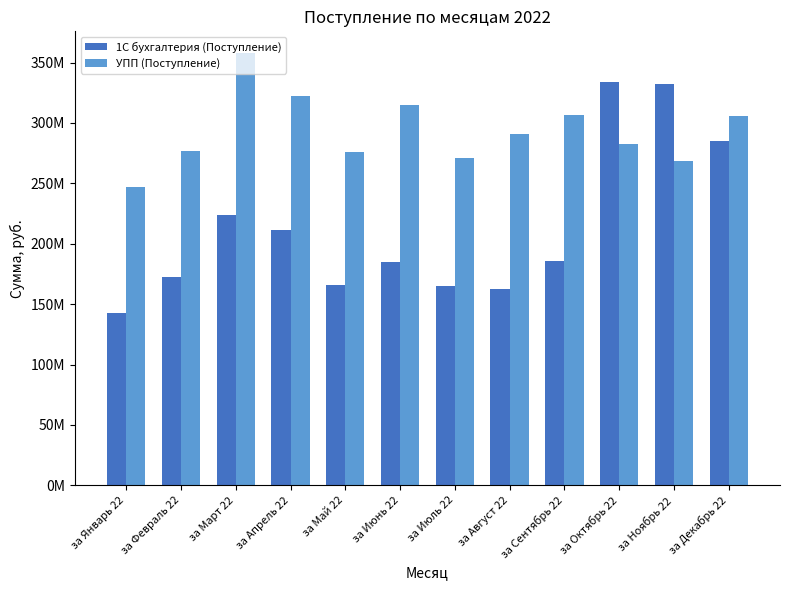

What are all the series names shown in the legend?

1С бухгалтерия (Поступление), УПП (Поступление)